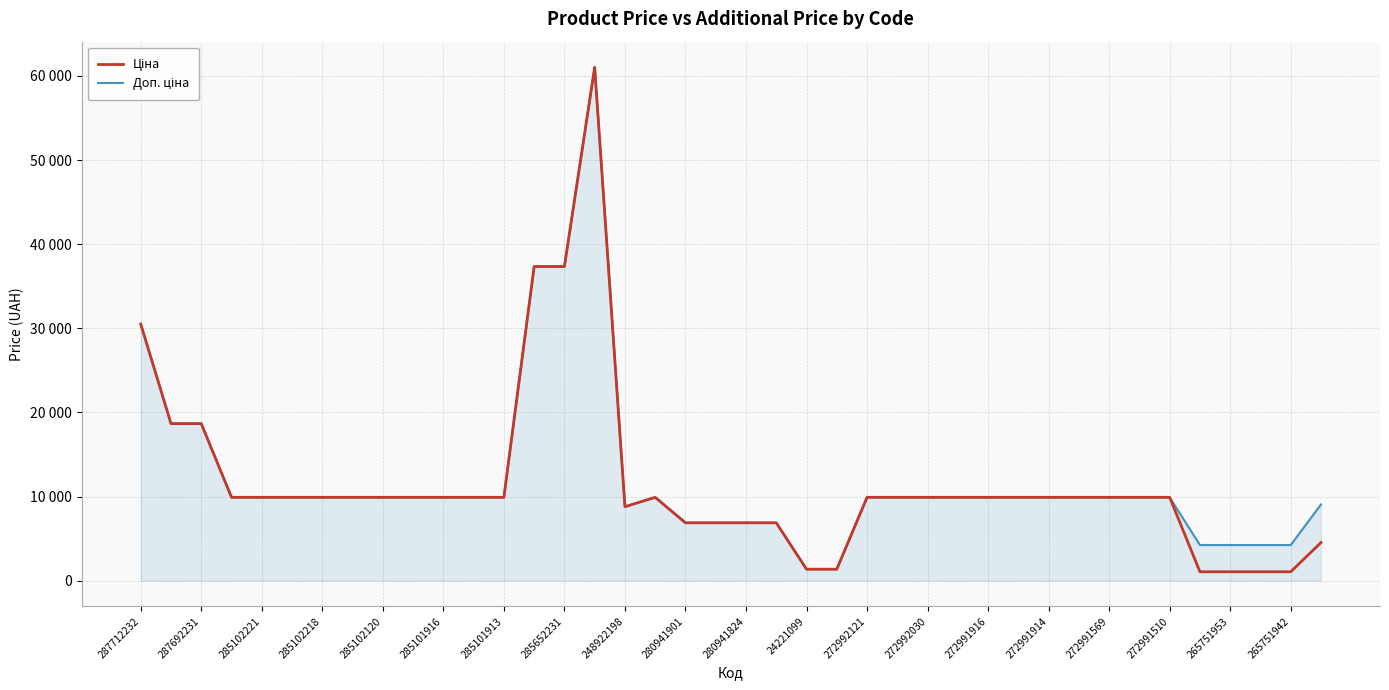

Does the chart have visible grid lines?

Yes